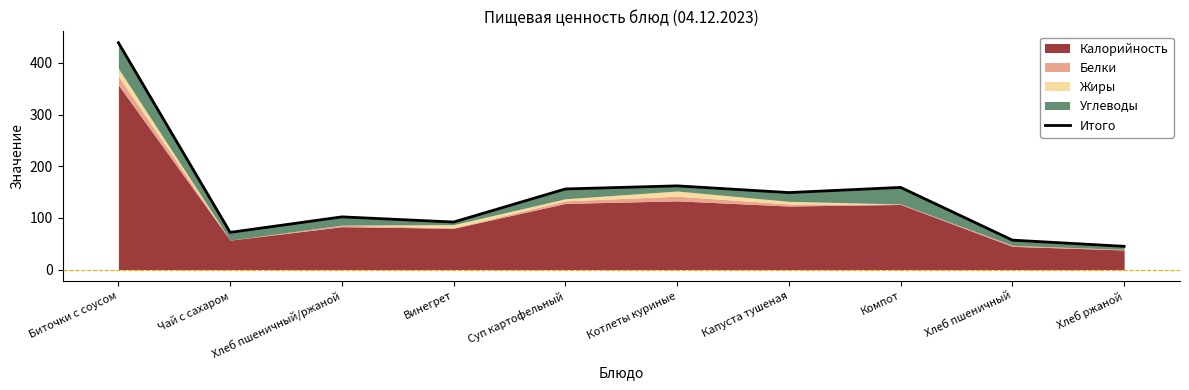

True or false: there are more than 1 points higher than both neighbors.

True